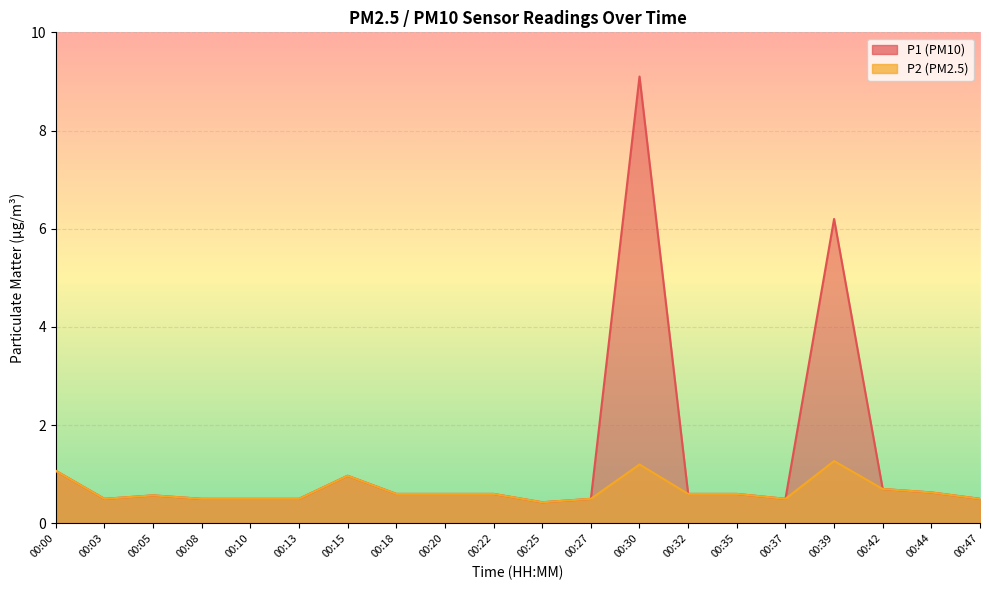

Reading left to right, transcribe all the data shown in this chart.

P1: 00:00=1.1	00:03=0.5	00:05=0.6	00:08=0.5	00:10=0.5	00:13=0.5	00:15=1.0	00:18=0.6	00:20=0.6	00:22=0.6	00:25=0.4	00:27=0.5	00:30=9.1	00:32=0.6	00:35=0.6	00:37=0.5	00:39=6.2	00:42=0.7	00:44=0.6	00:47=0.5
P2: 00:00=1.1	00:03=0.5	00:05=0.6	00:08=0.5	00:10=0.5	00:13=0.5	00:15=1.0	00:18=0.6	00:20=0.6	00:22=0.6	00:25=0.4	00:27=0.5	00:30=1.2	00:32=0.6	00:35=0.6	00:37=0.5	00:39=1.3	00:42=0.7	00:44=0.6	00:47=0.5